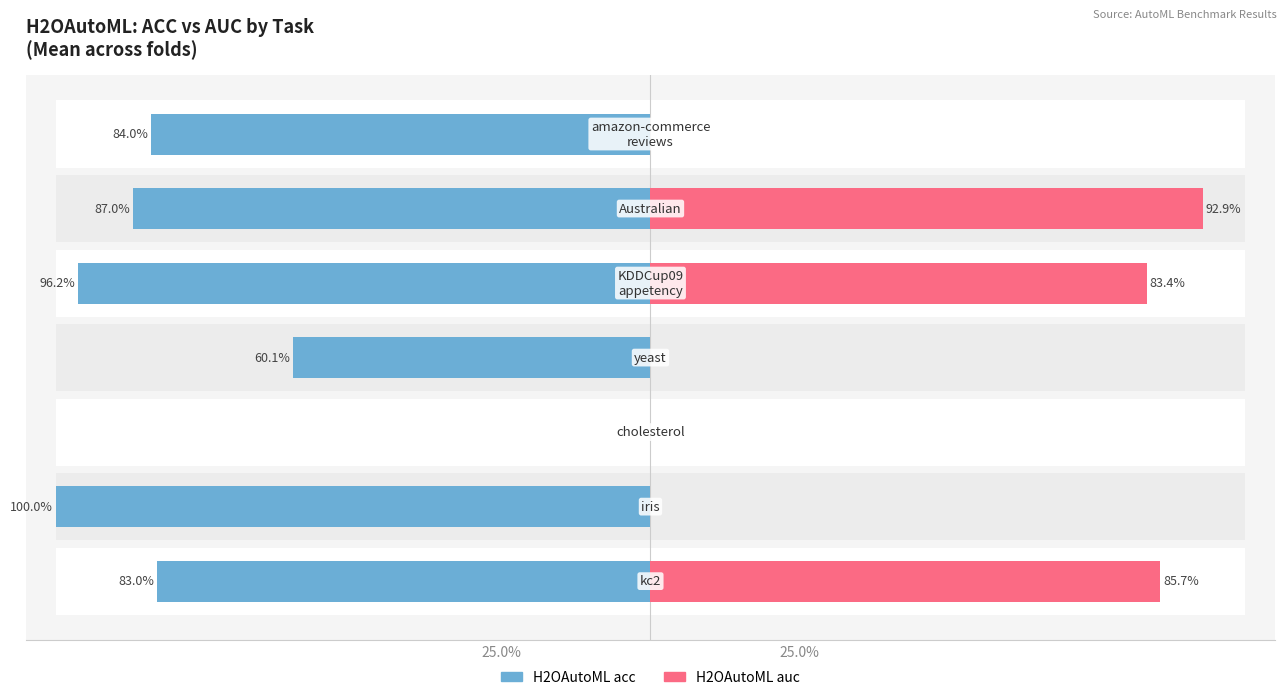

What are all the series names shown in the legend?

H2OAutoML acc, H2OAutoML auc